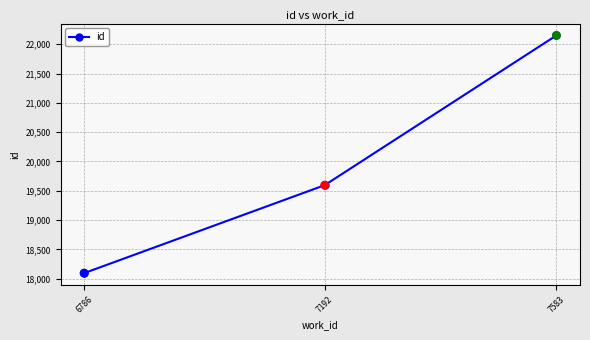

What is the change in value from 7192 to 7583?

+2555